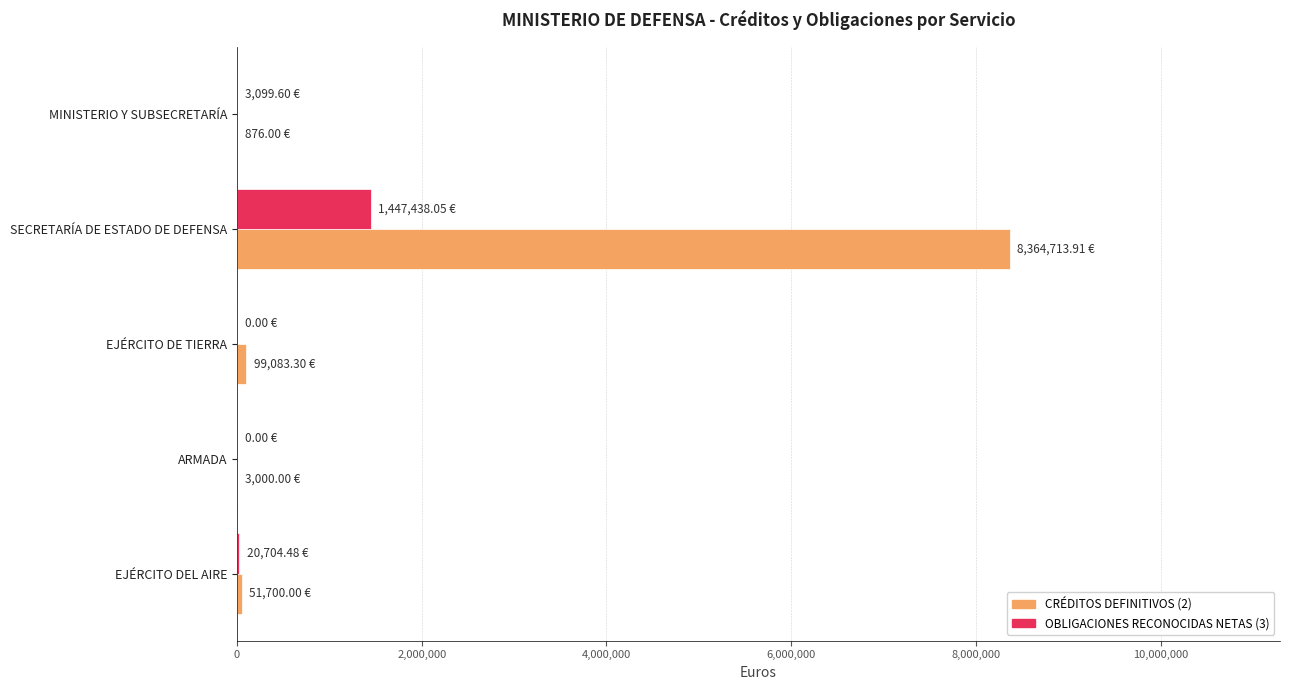

Which series has the largest total across all categories?

CRÉDITOS DEFINITIVOS (2)